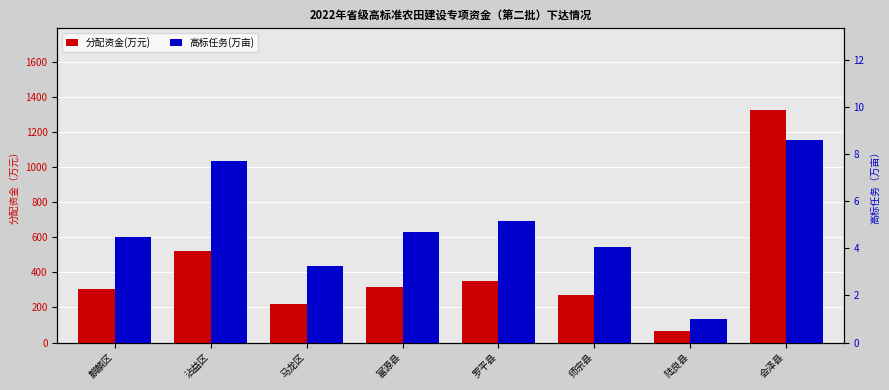

Is the value of 高标任务(万亩) at 师宗县 greater than the value of 分配资金(万元) at 师宗县?

No